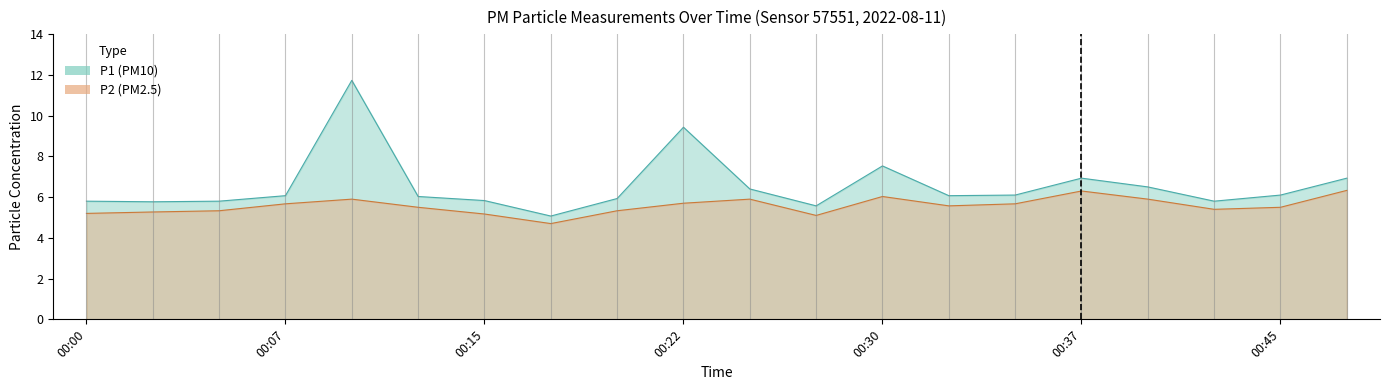

What is the difference between the P2 values at 00:53 and 00:45?

0.8